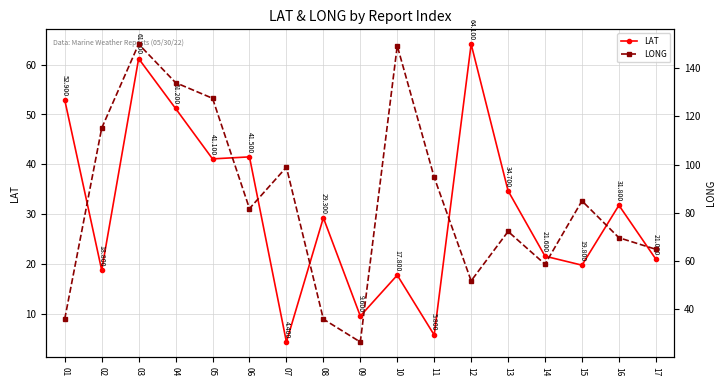

Where is LAT nearest to the value 34?

13